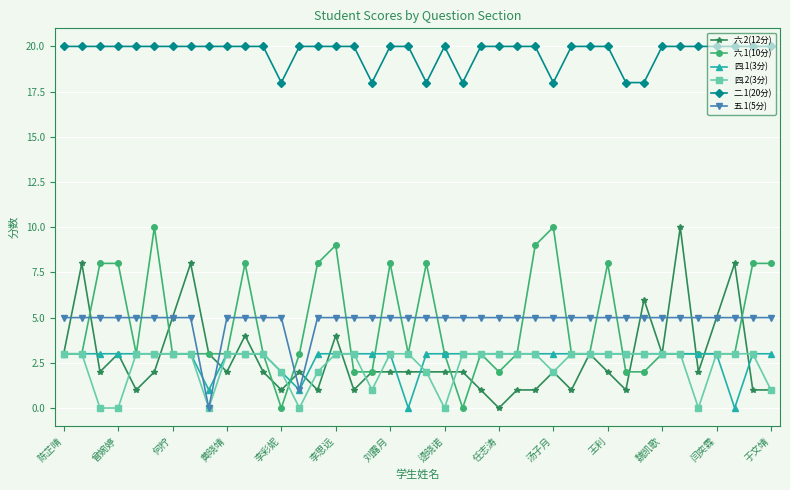

Reading left to right, extract all data points from this chart.

六.2(12分): 3	8	2	3	1	2	5	8	3	2	4	2	1	2	1	4	1	2	2	2	2	2	2	1	0	1	1	2	1	3	2	1	6	3	10	2	5	8	1	1
六.1(10分): 3	3	8	8	3	10	3	3	3	3	8	3	0	3	8	9	2	2	8	3	8	3	0	3	2	3	9	10	3	3	8	2	2	3	3	3	3	3	8	8
四.1(3分): 3	3	3	3	3	3	3	3	1	3	3	3	2	1	3	3	3	3	3	0	3	3	3	3	3	3	3	3	3	3	3	3	3	3	3	3	3	0	3	3
四.2(3分): 3	3	0	0	3	3	3	3	0	3	3	3	2	0	2	3	3	1	3	3	2	0	3	3	3	3	3	2	3	3	3	3	3	3	3	0	3	3	3	1
二.1(20分): 20	20	20	20	20	20	20	20	20	20	20	20	18	20	20	20	20	18	20	20	18	20	18	20	20	20	20	18	20	20	20	18	18	20	20	20	20	20	20	20
五.1(5分): 5	5	5	5	5	5	5	5	0	5	5	5	5	1	5	5	5	5	5	5	5	5	5	5	5	5	5	5	5	5	5	5	5	5	5	5	5	5	5	5